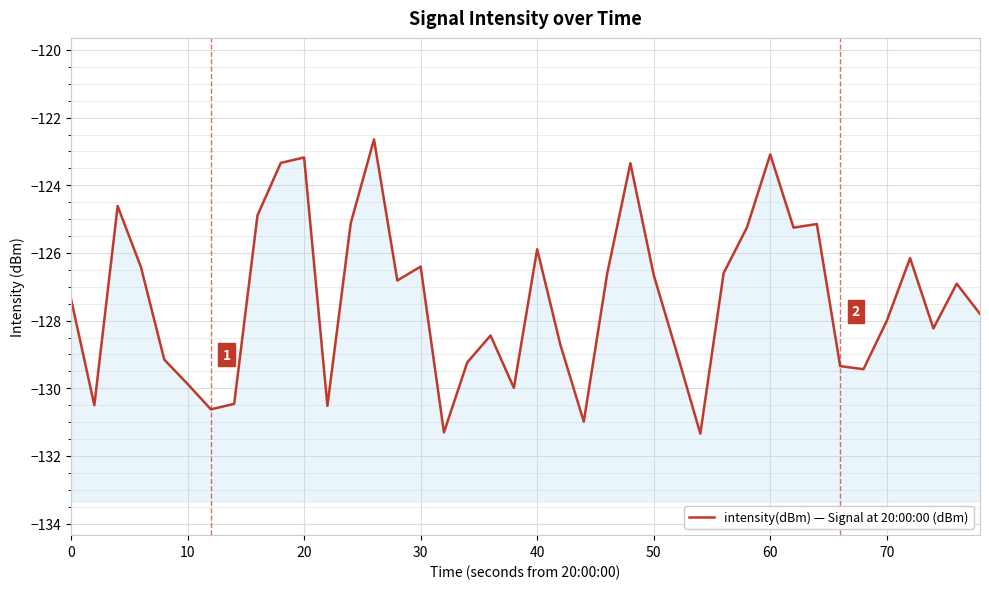

How many interior local peaks (higher than both neighbors) does the data have?

11